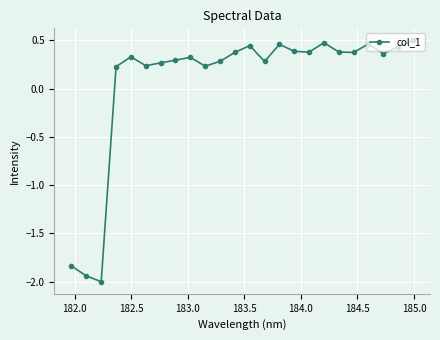

What is the smallest value displayed?

-2.0